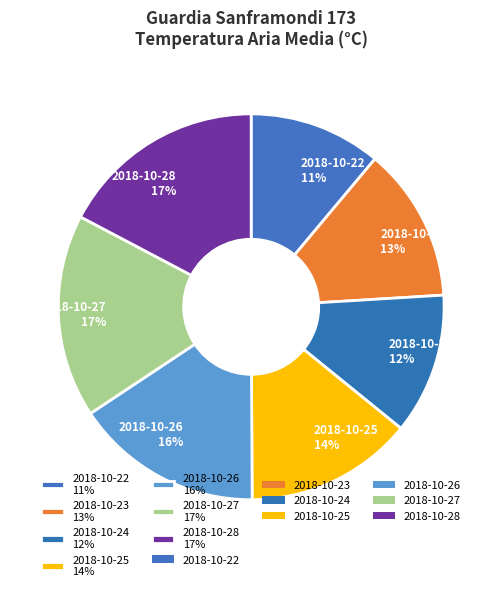

What is the ratio of the value at 2018-10-28 17% to the value at 2018-10-26 16%?

1.1